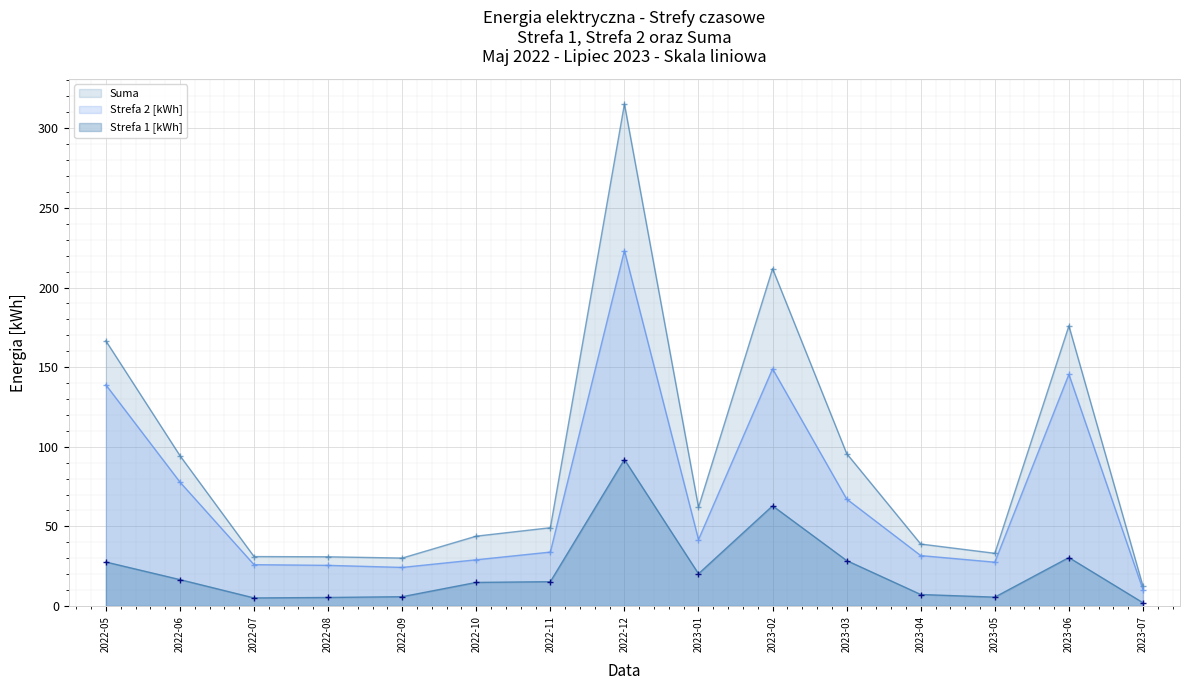

True or false: Strefa 2 [kWh] and Suma cross at least once.

False